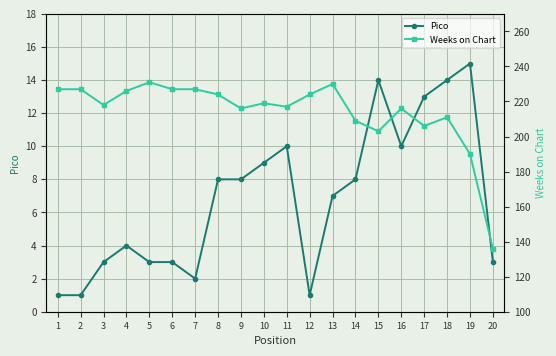

In Pico, how many points are lower than both neighbors (excluding endpoints)?

3